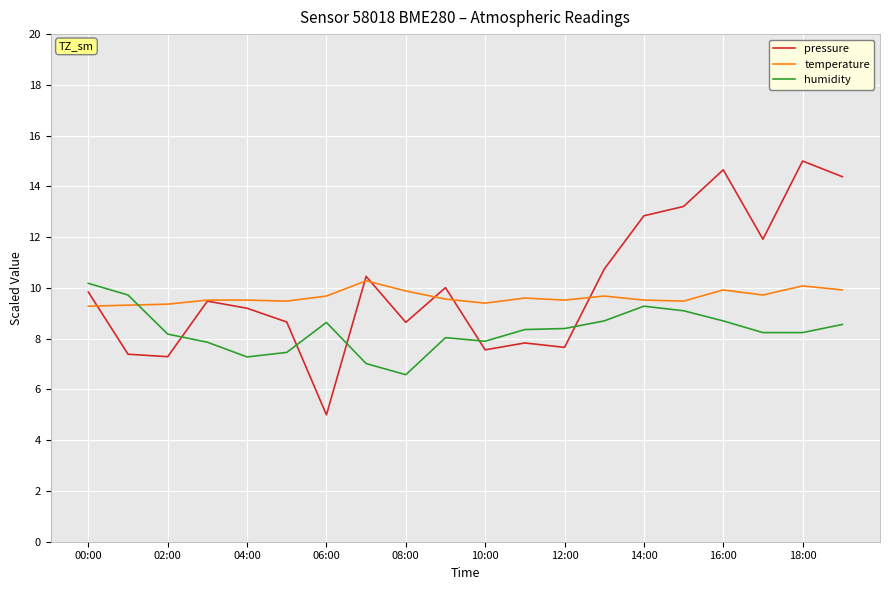

What are all the series names shown in the legend?

pressure, temperature, humidity